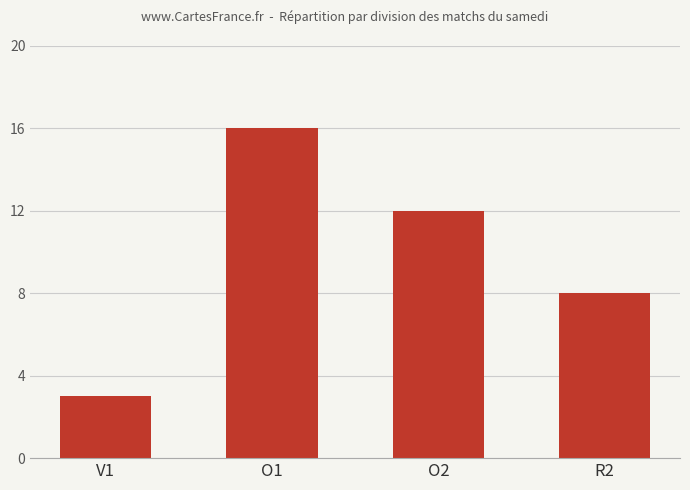

What is the sum of all values?

39